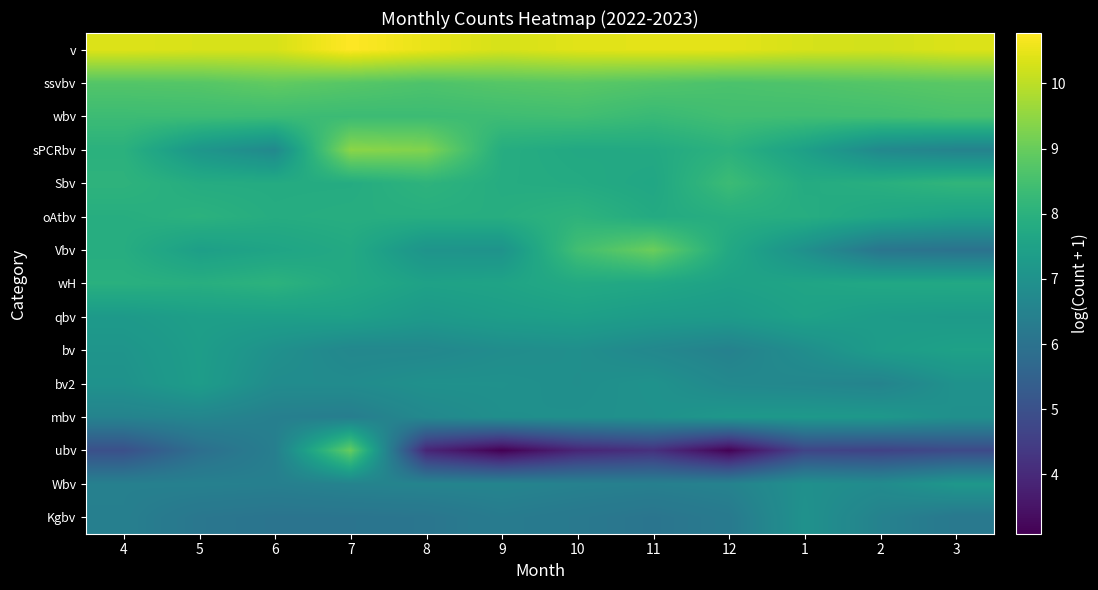

How many categories are shown in the chart?

12